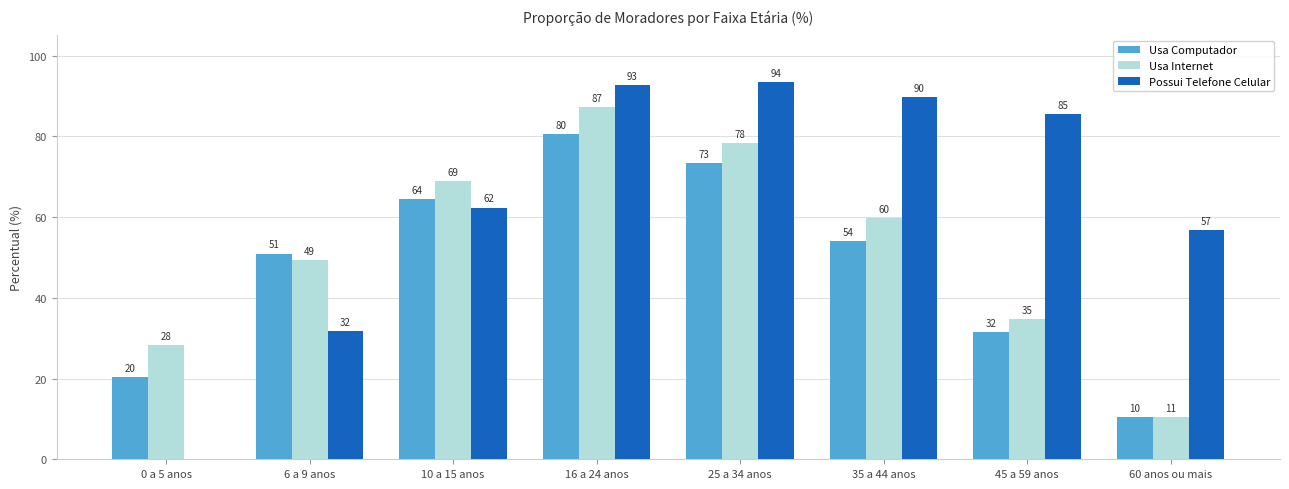

What is the sum of the Usa Computador values at 35 a 44 anos and 0 a 5 anos?

74.4